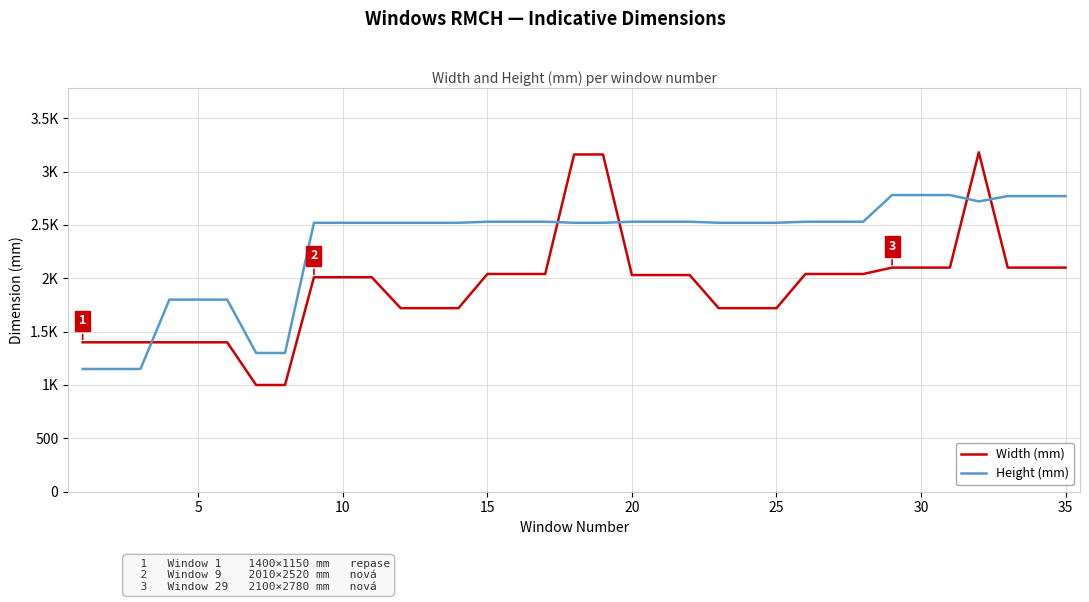

Is this an area chart (filled region under the line)?

No